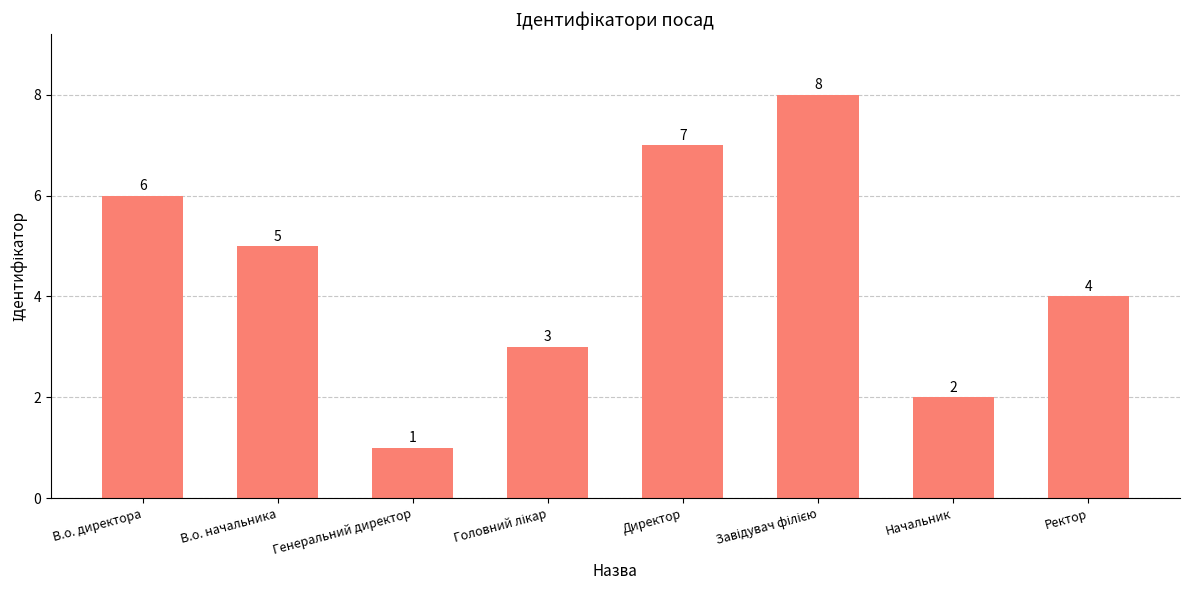

Reading right to left, transcribe all the data shown in this chart.

4	2	8	7	3	1	5	6